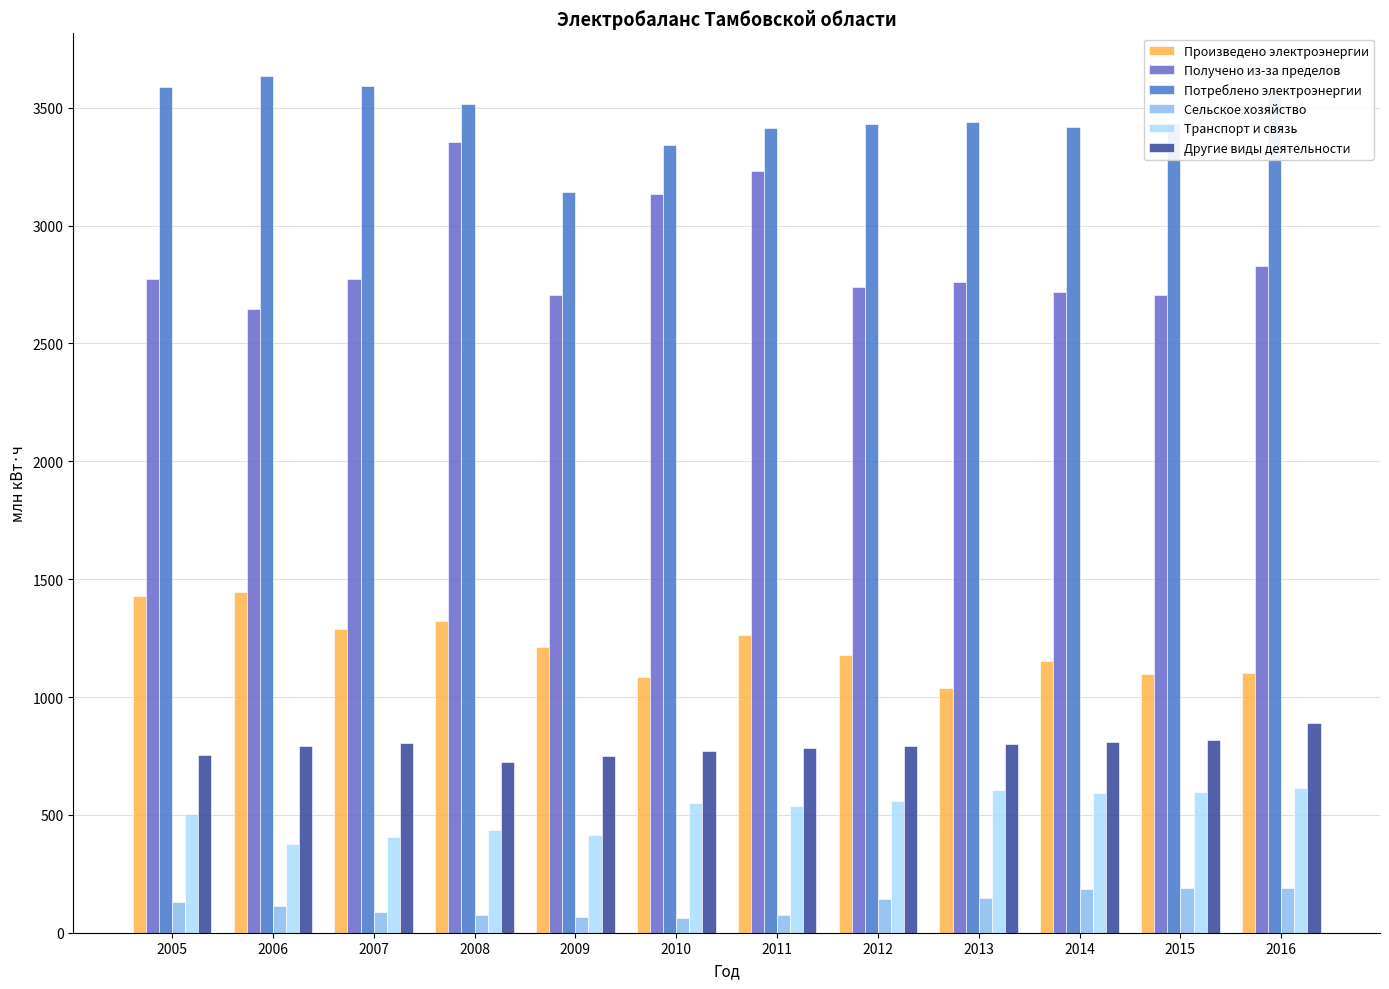

What is the average value of the Другие виды деятельности series?

790.6